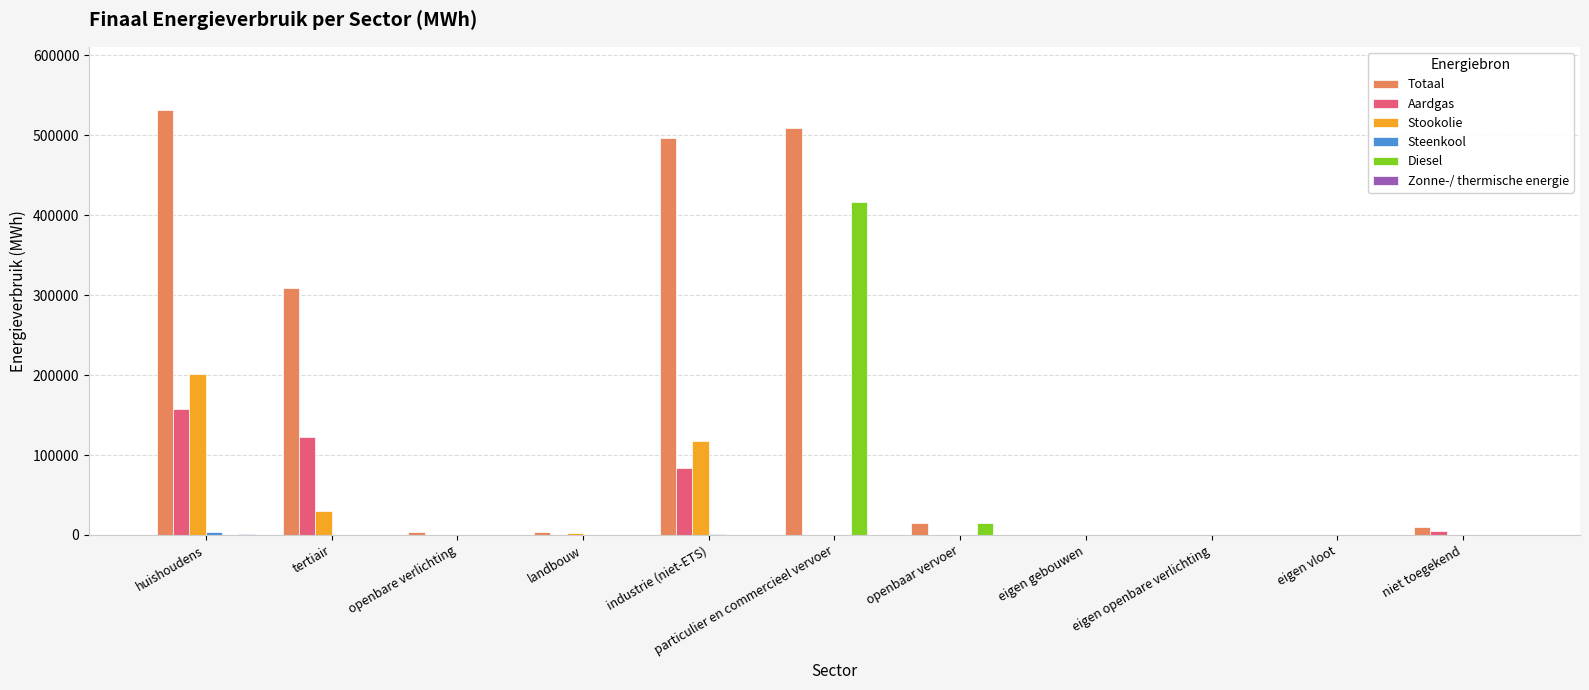

True or false: Totaal has a value of 0.0 at eigen gebouwen.

True